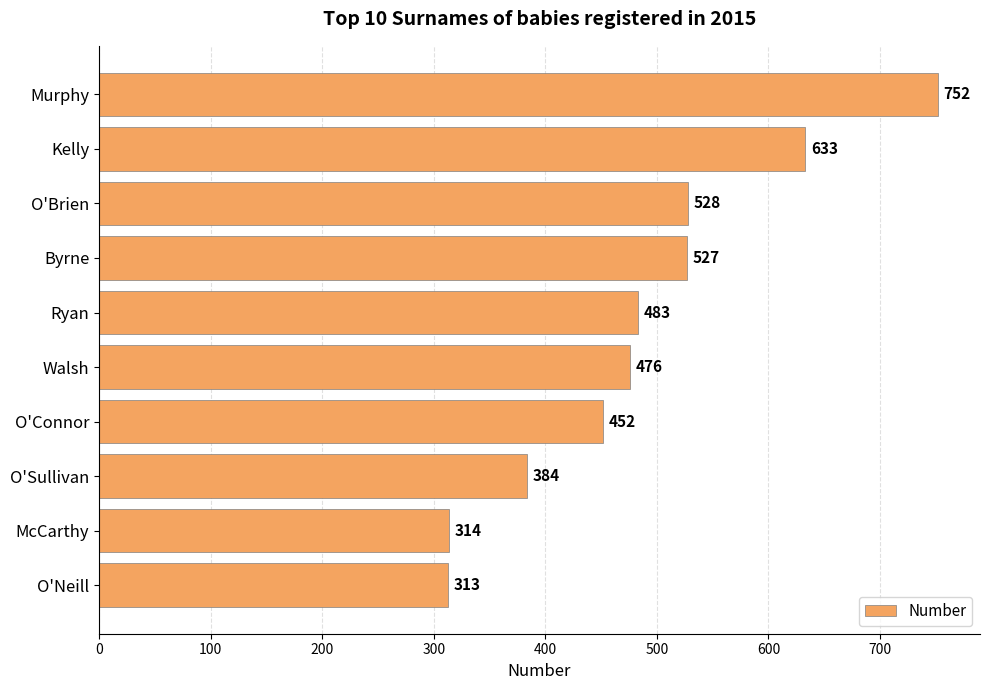

Reading top to bottom, transcribe all the data shown in this chart.

Murphy=752	Kelly=633	O'Brien=528	Byrne=527	Ryan=483	Walsh=476	O'Connor=452	O'Sullivan=384	McCarthy=314	O'Neill=313